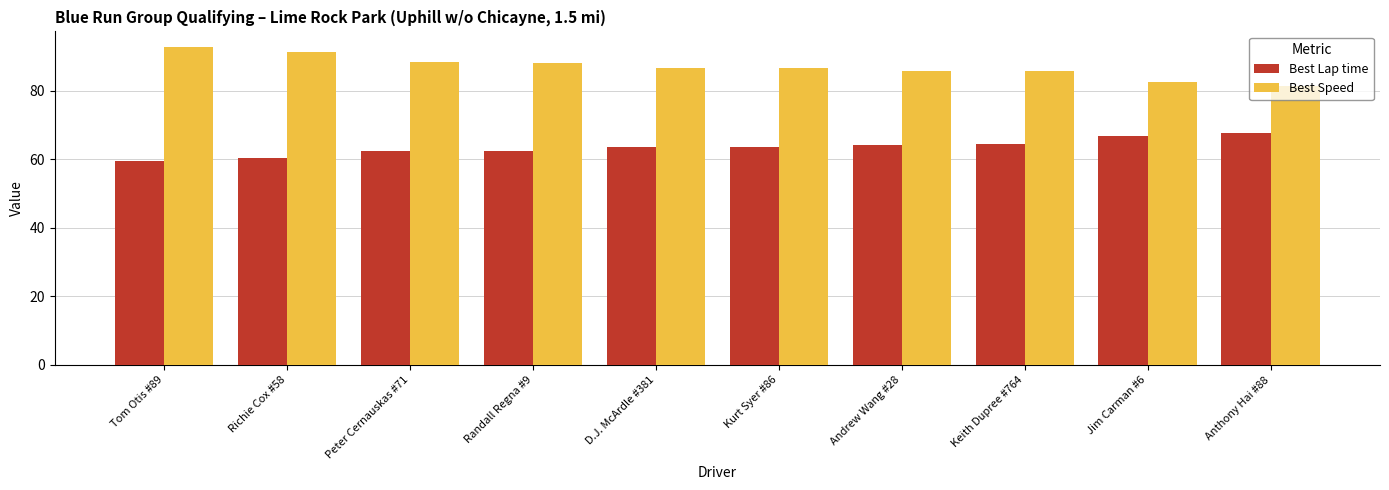

Which series has the largest total across all categories?

Best Speed